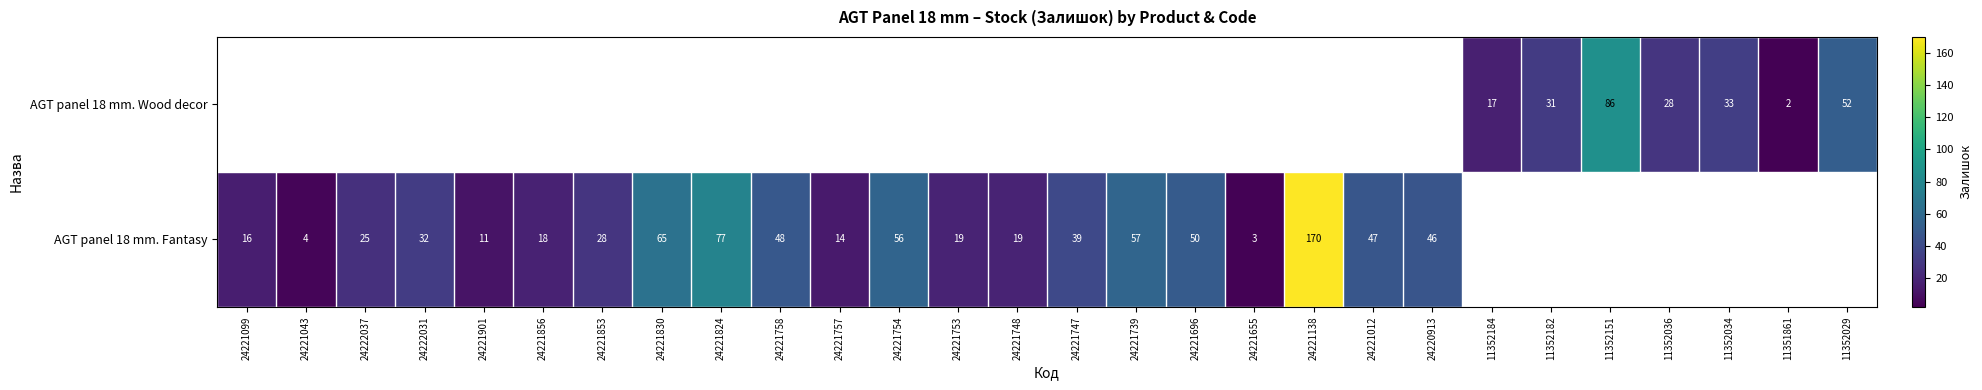

At which category does the chart reach its minimum across all series?

11351861